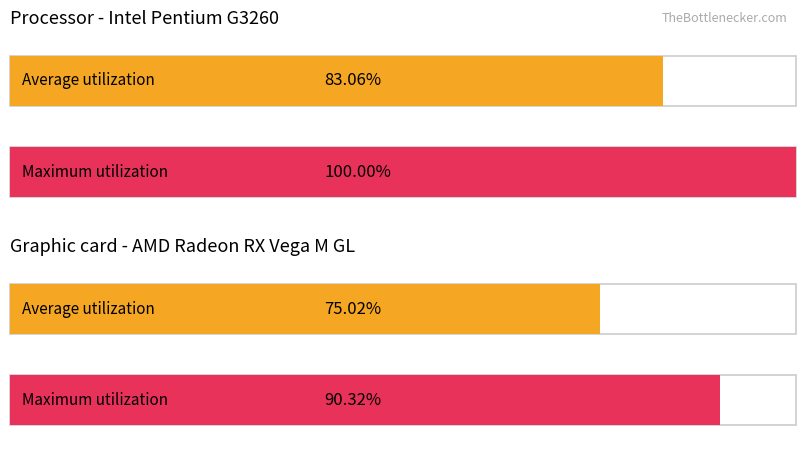

Rank the series by their average value, from lowest to highest.

Average utilization, Maximum utilization